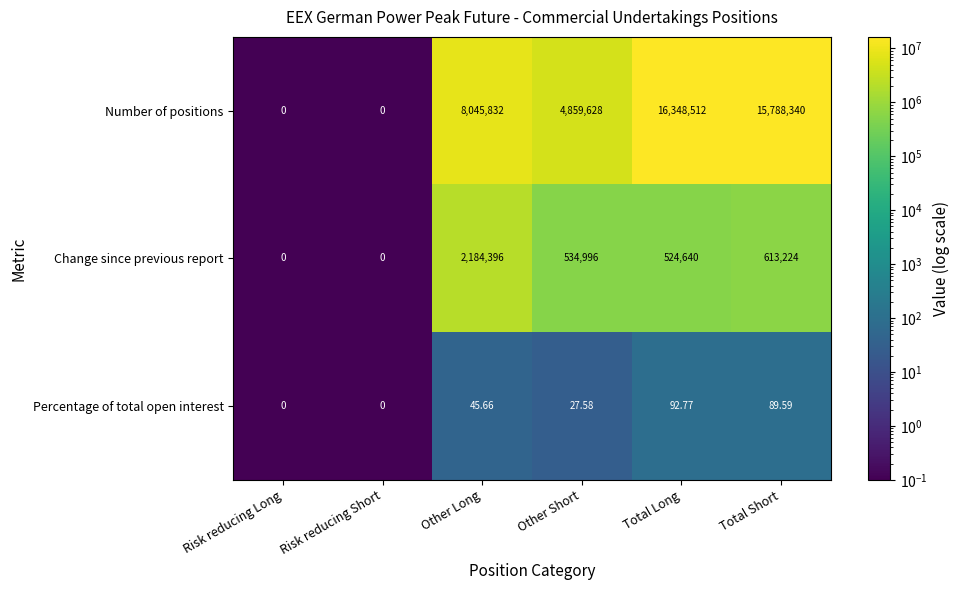

At which label does Change since previous report reach its peak?

Other Long